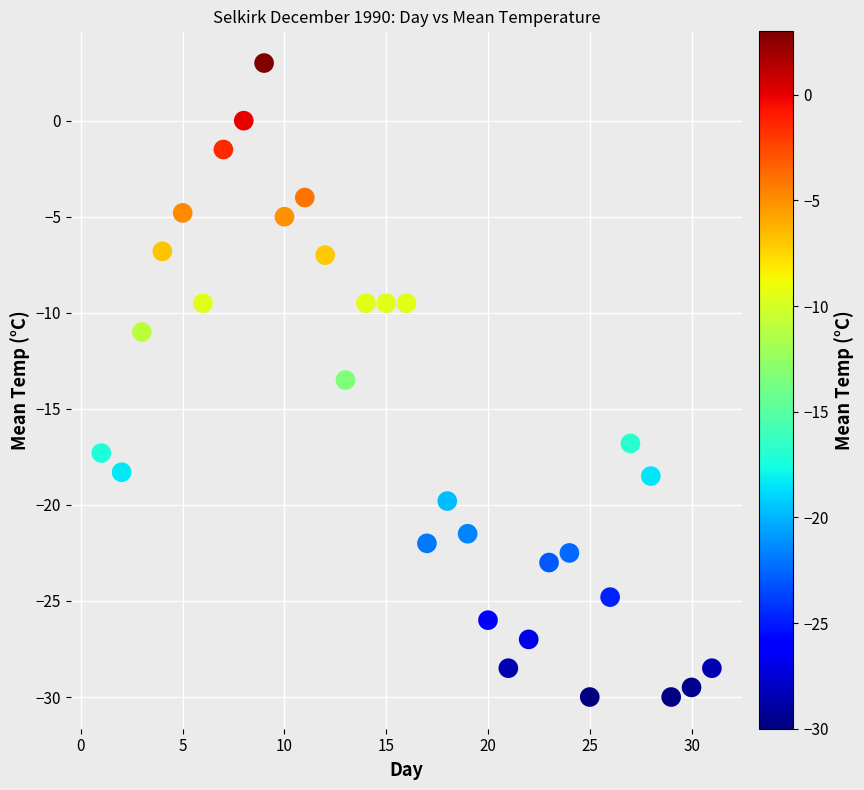

What Y value in the scatter plot is closest to -13?

-13.5